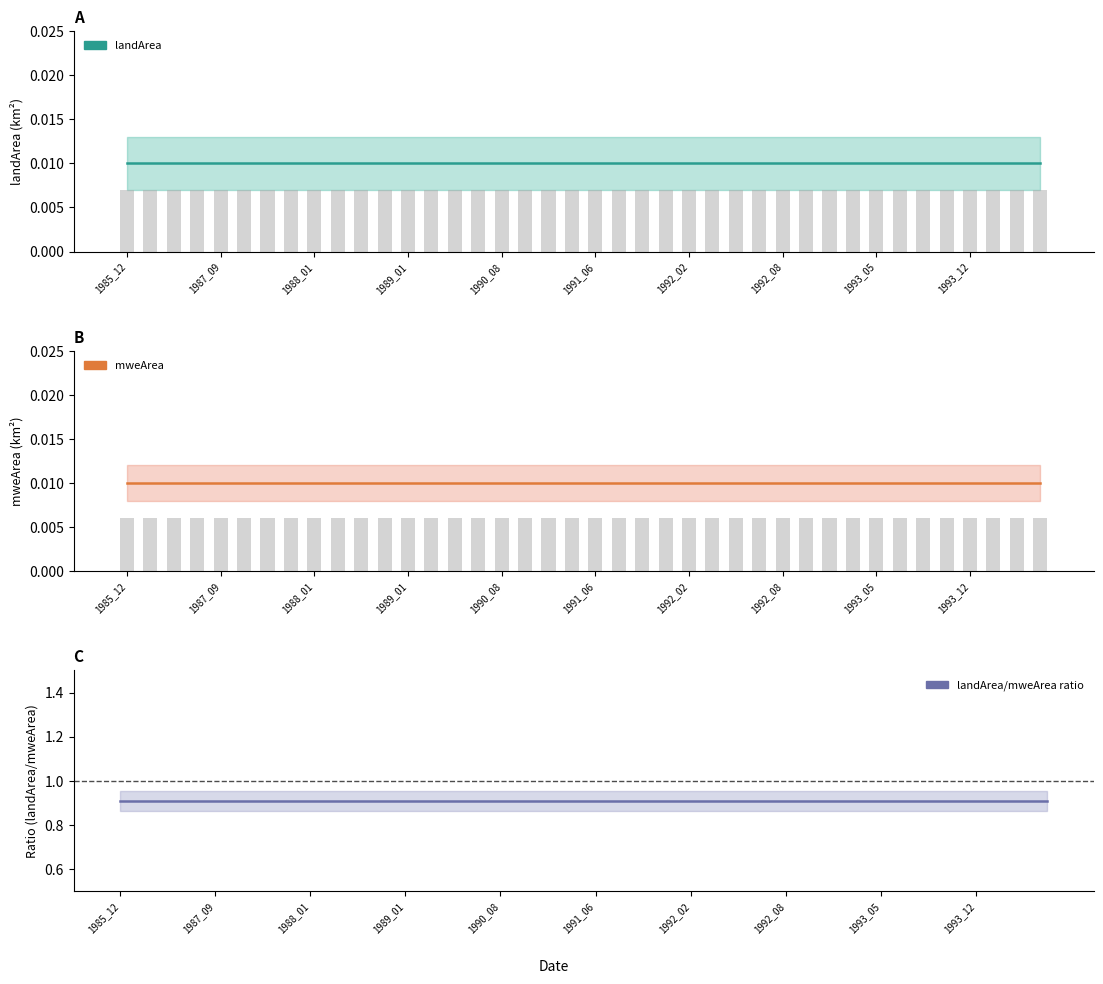

Which category has the highest value across all series?

1985_12